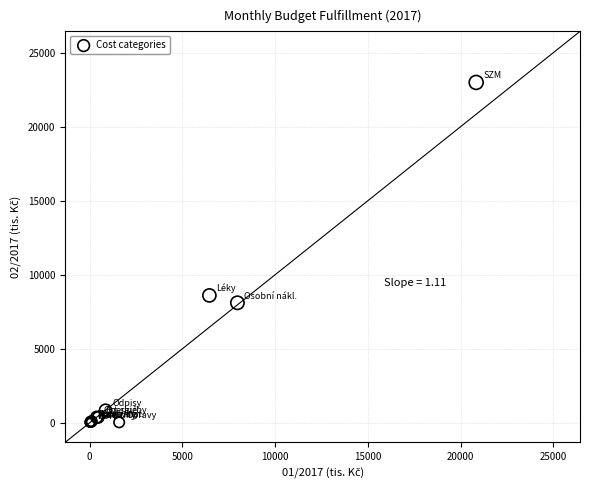

What Y value in the scatter plot is closest to 11494?

8600.1